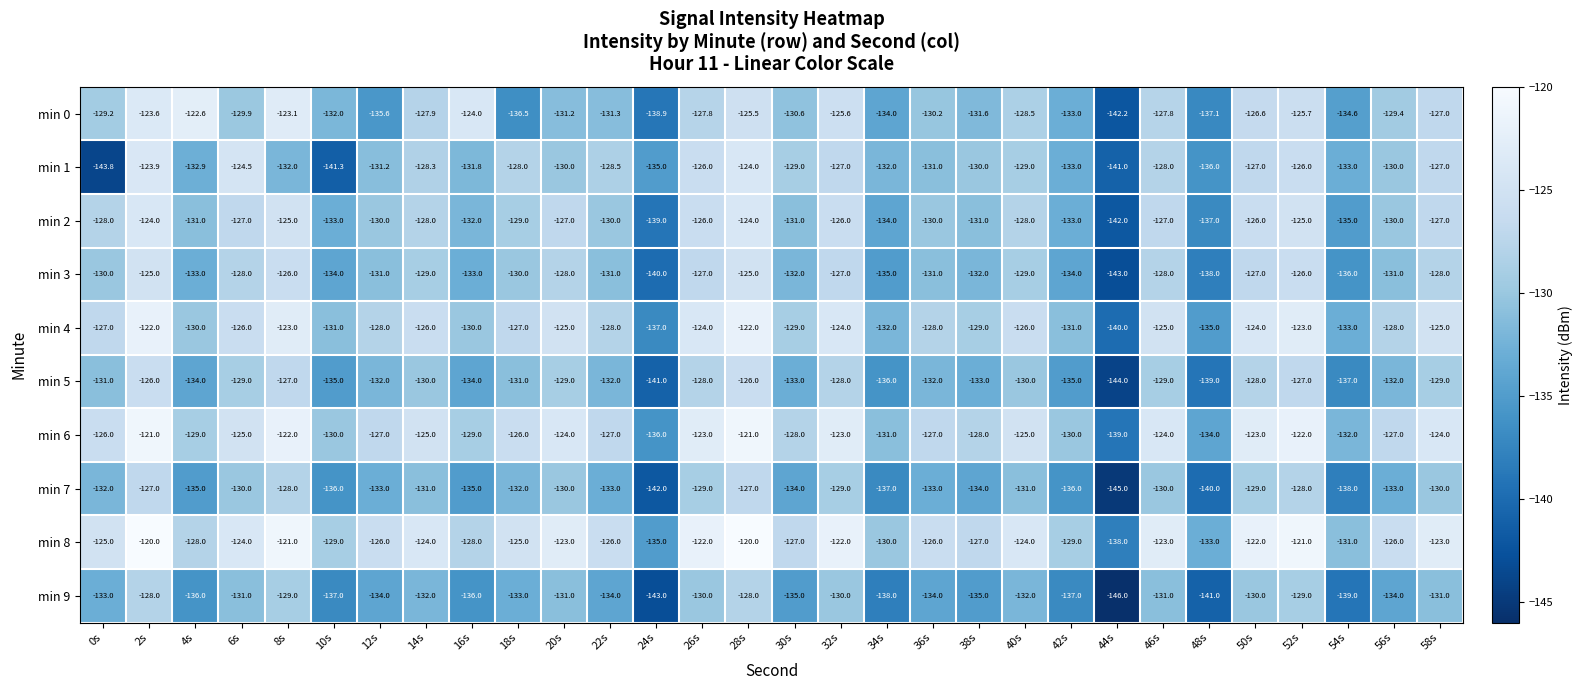

What is the sum of the min 4 values at 14s and 36s?

-254.0